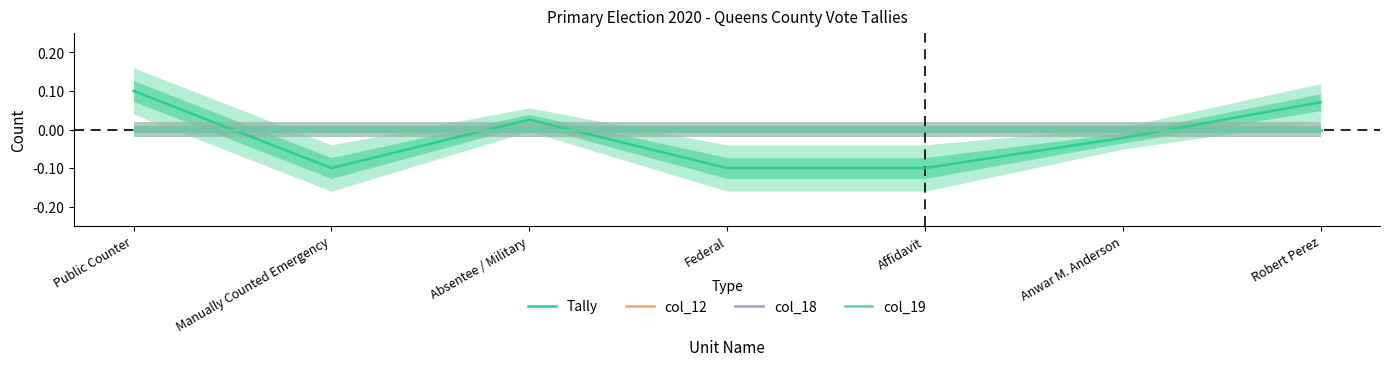

What is the total value across all series at Manually Counted Emergency?

-0.1